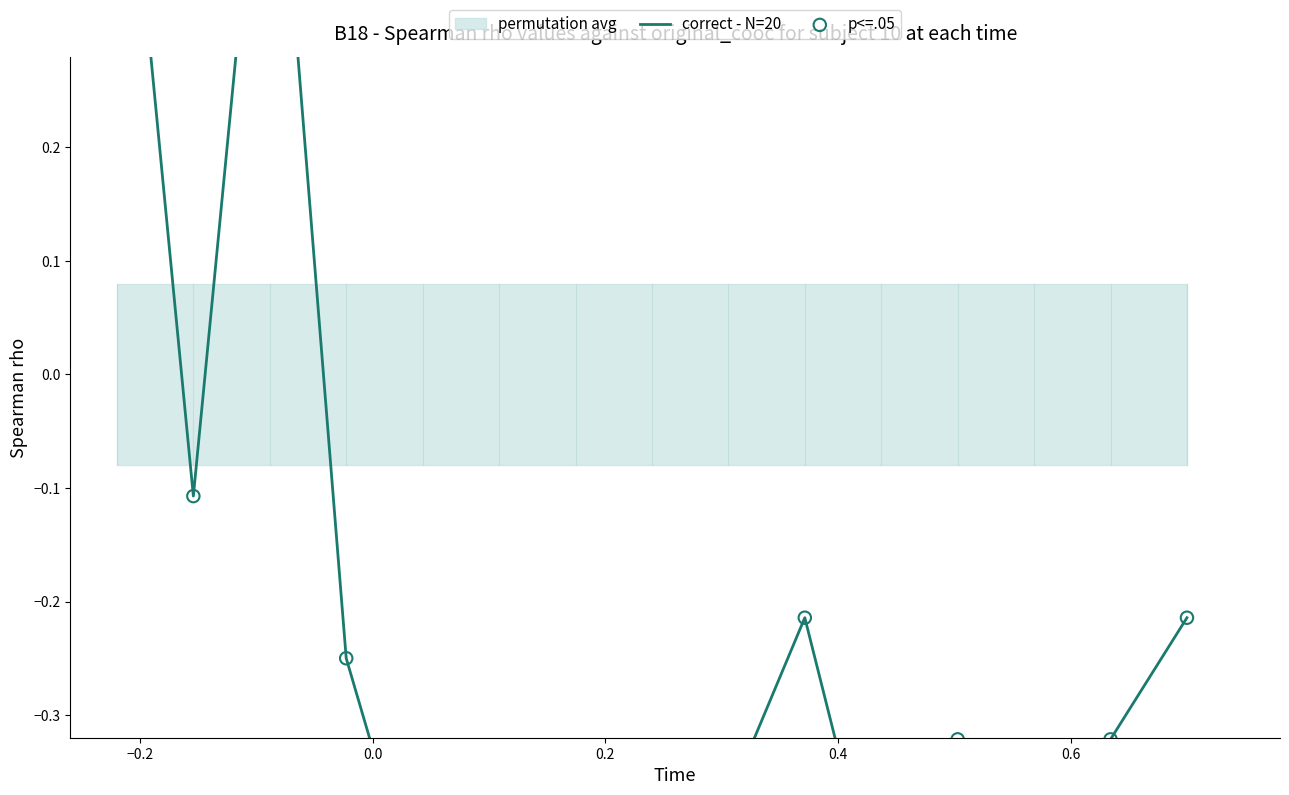

Which series has the largest total across all categories?

correct - N=20